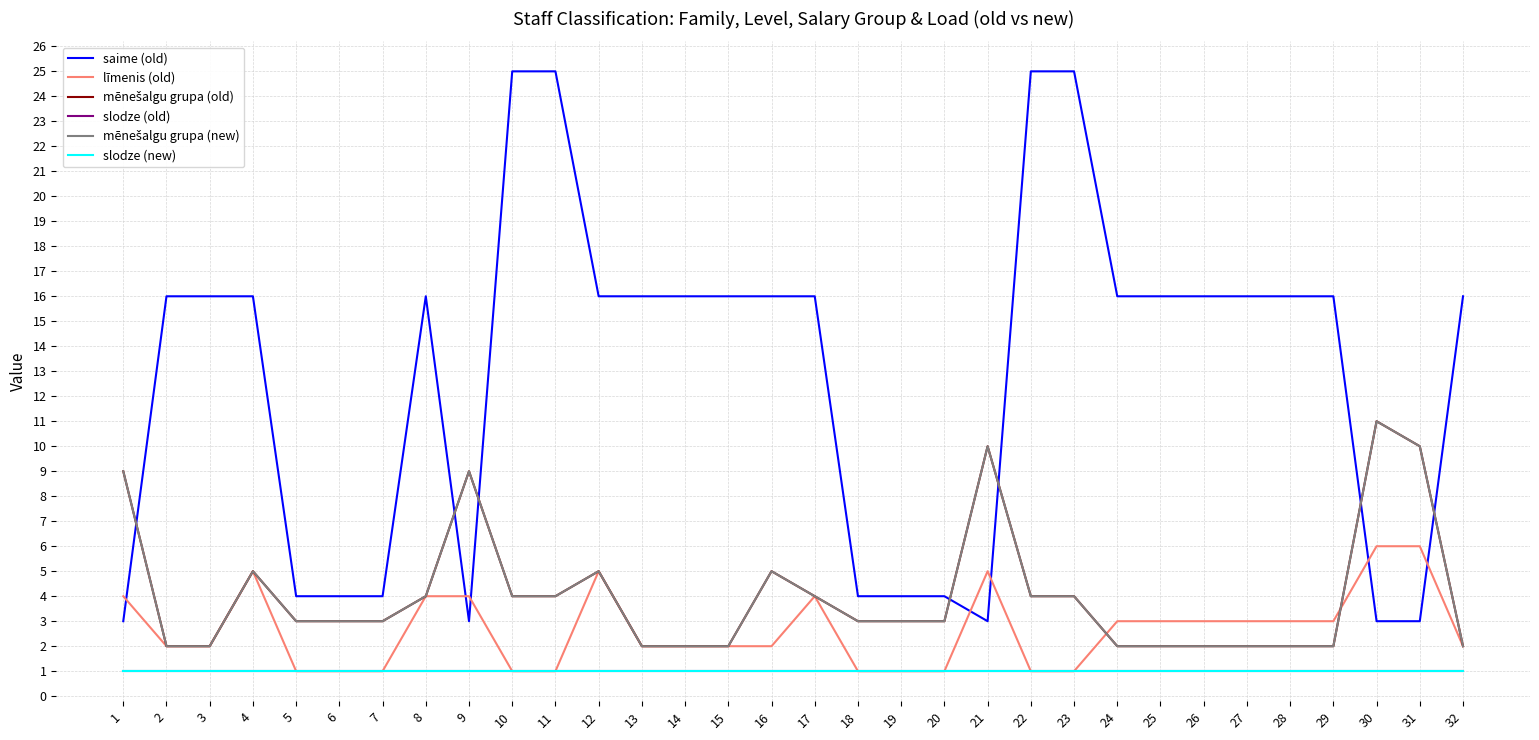

Does the chart display data point markers on the line(s)?

No